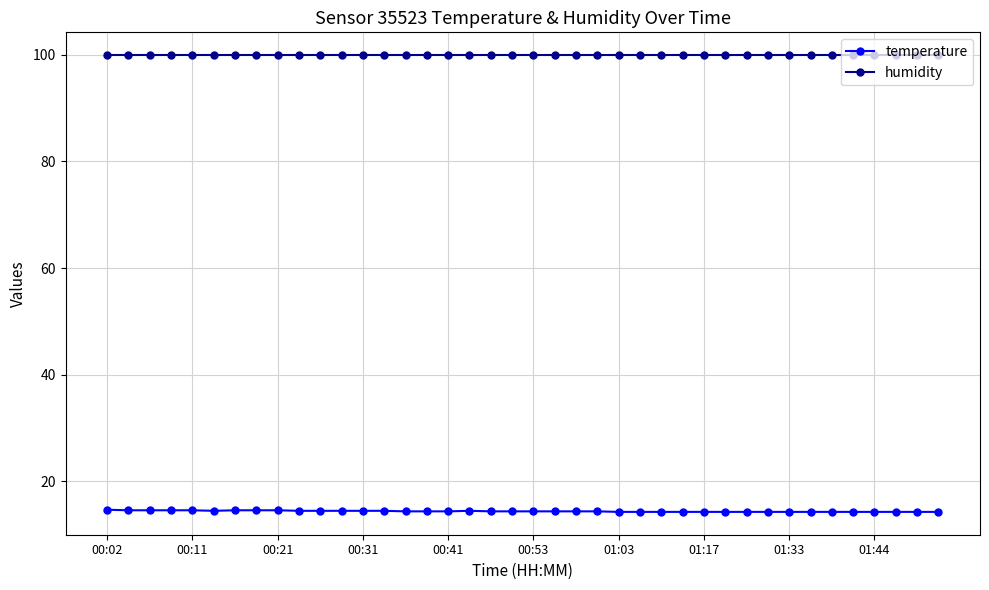

How many lines are shown in the chart?

2